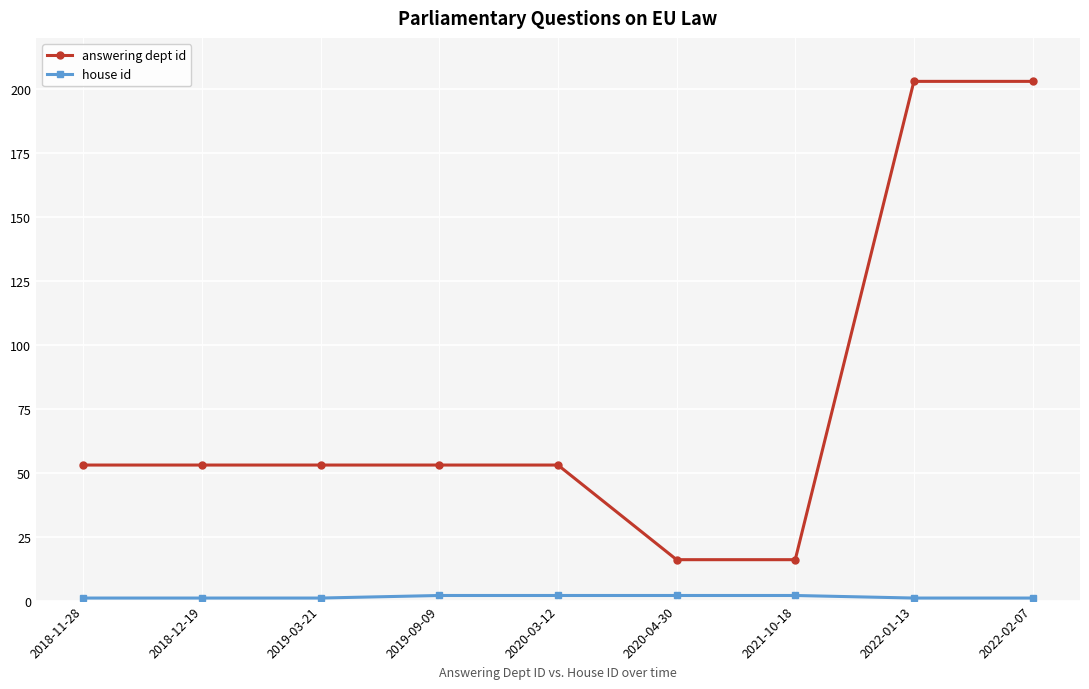

Is it true that answering dept id equals 16 at 2021-10-18?

True